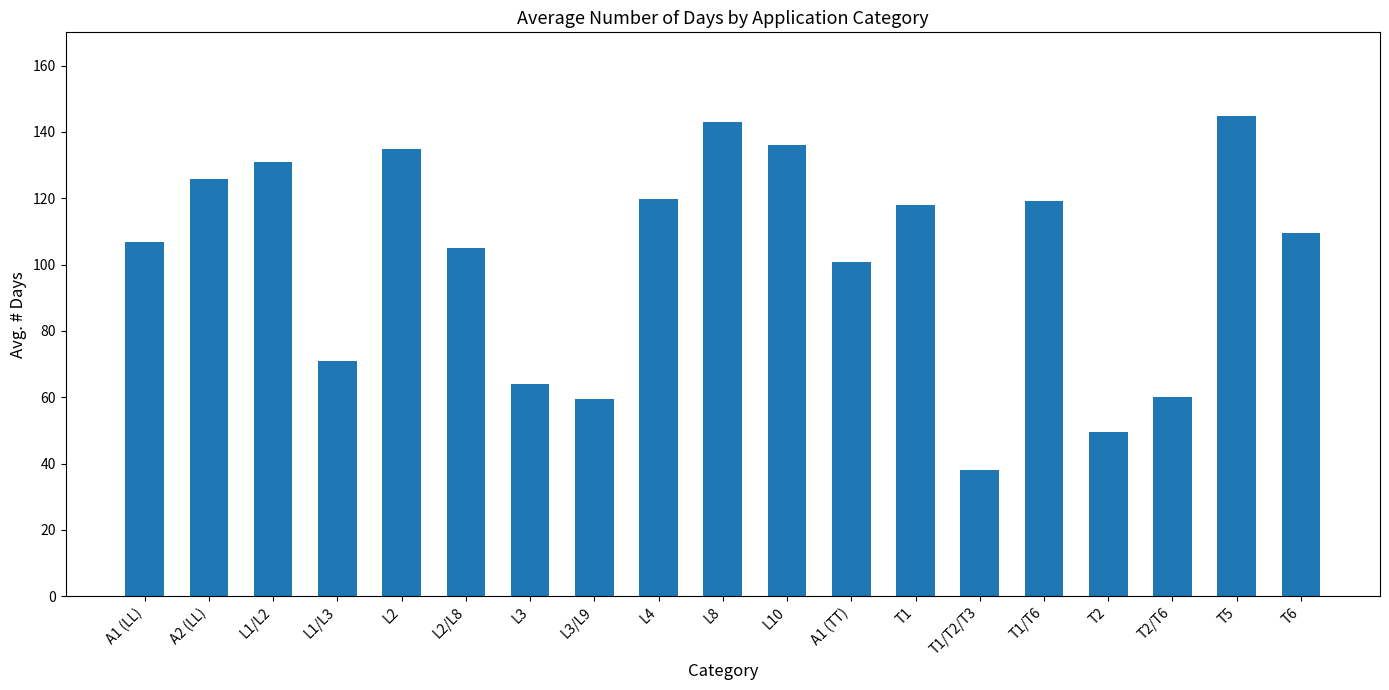

What is the sum of the values at L2 and T1/T6?

253.7